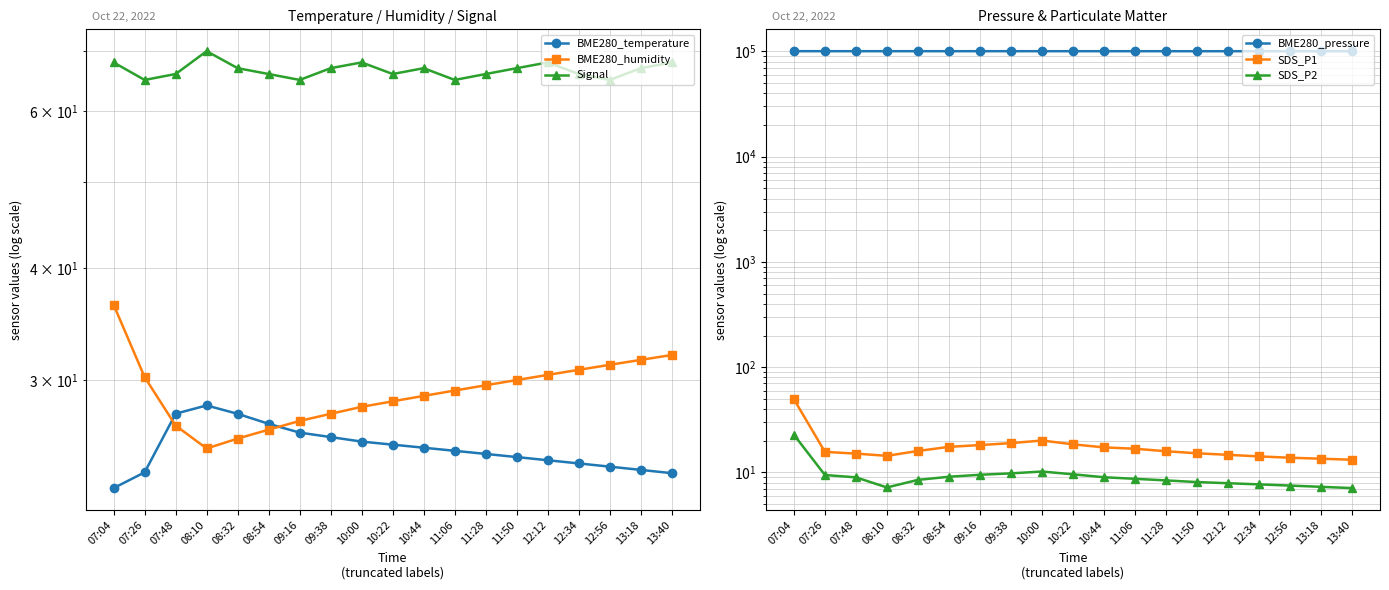

Is the value of Signal at 07:04 greater than the value of BME280_temperature at 08:32?

Yes